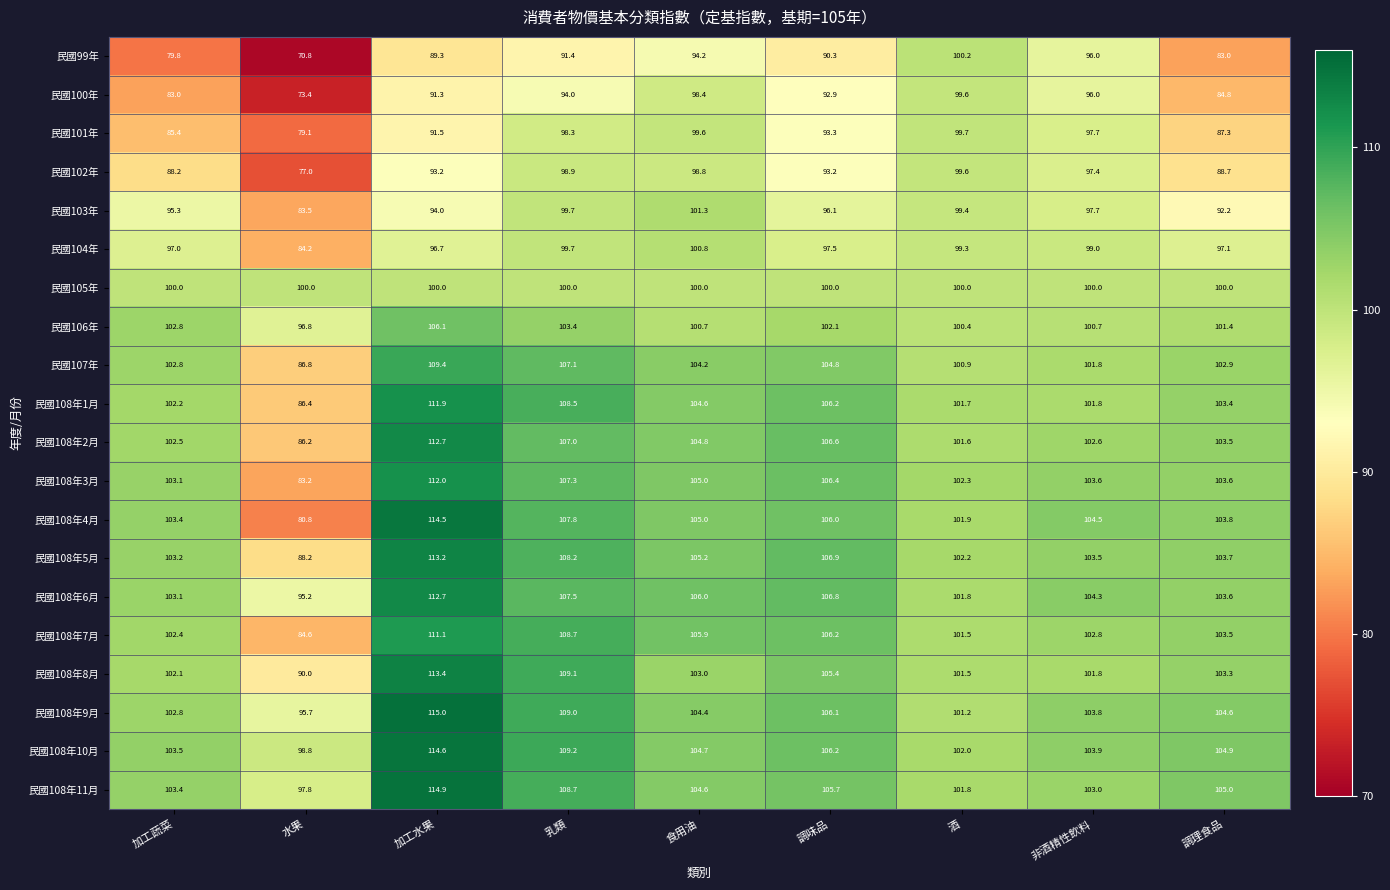

What is the difference between the 民國102年 values at 加工蔬菜 and 非酒精性飲料?

9.2